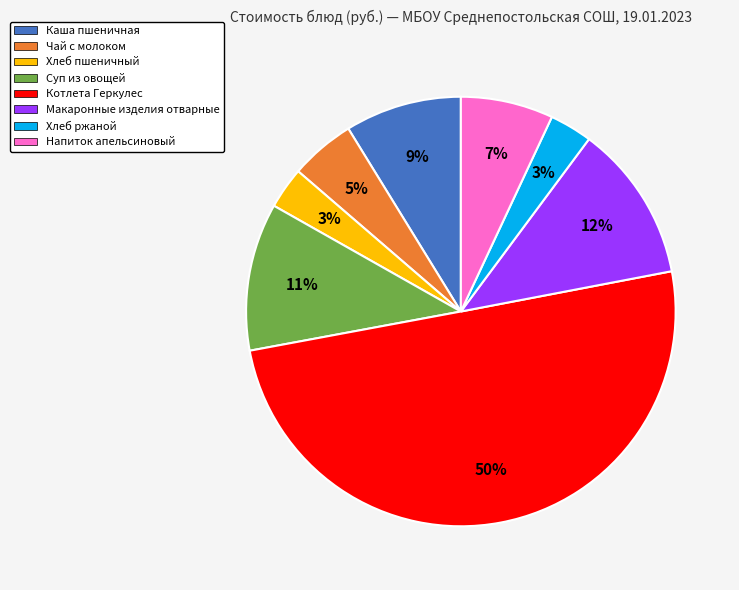

How many slices are in this pie chart?

8